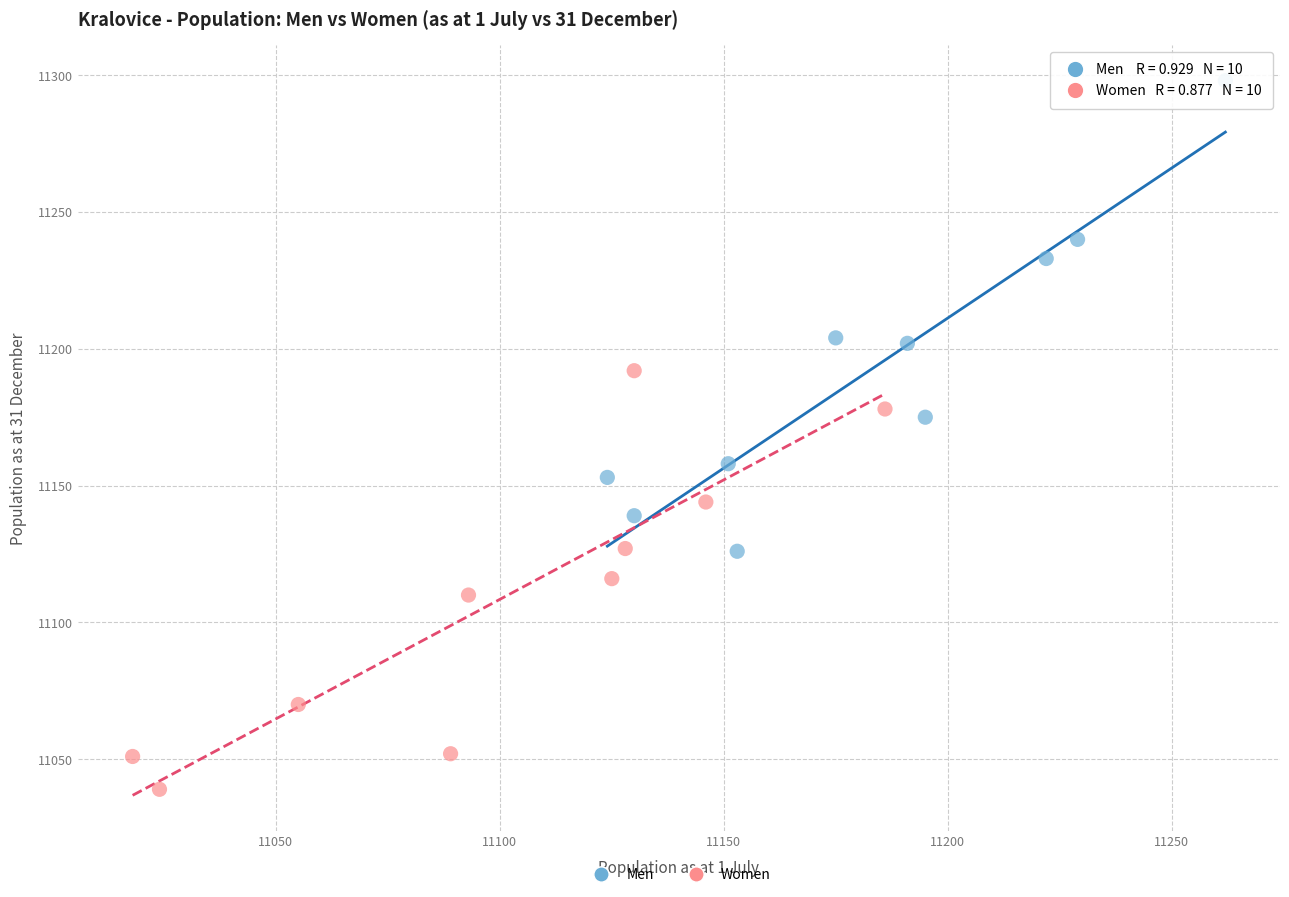

Which series reaches the maximum Y coordinate?

Men